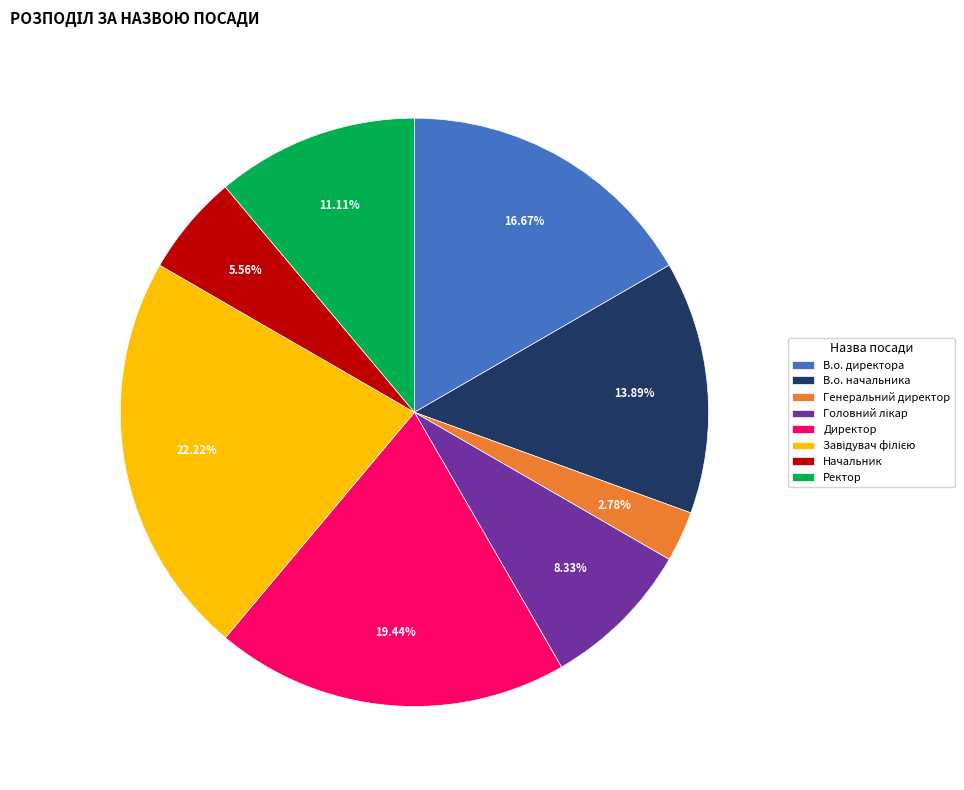

Approximately how many times larger is the value at В.о. начальника compared to Начальник?

2.5